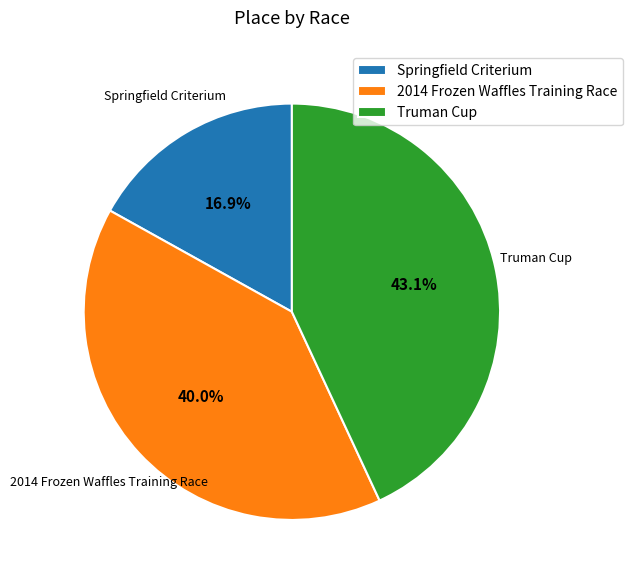

The 2014 Frozen Waffles Training Race slice represents 40% of the pie. True or false?

True